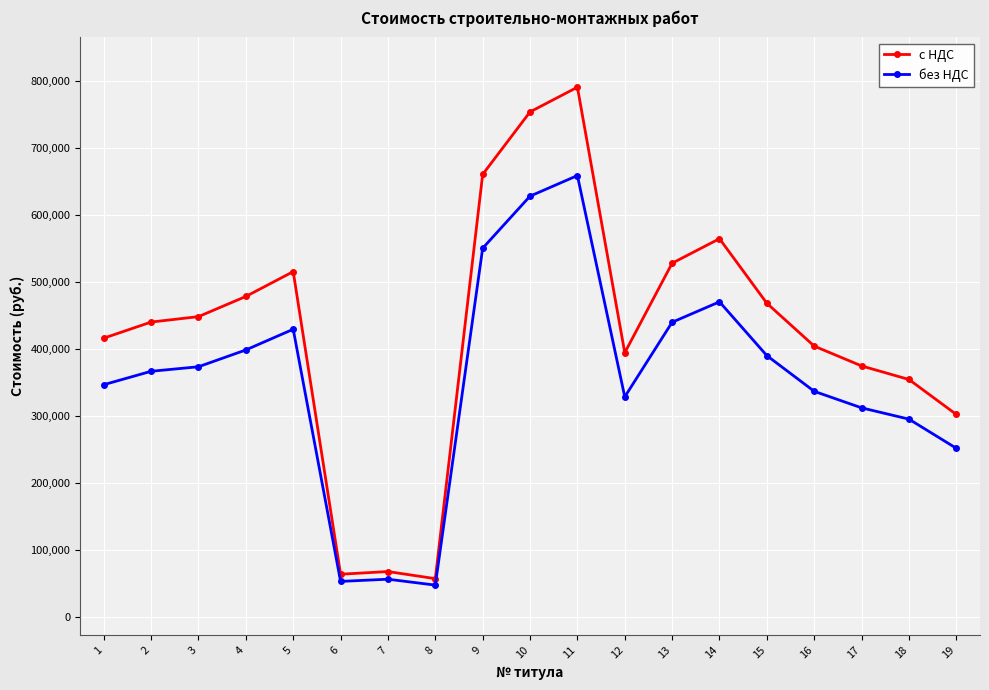

True or false: без НДС and с НДС intersect in this chart.

False